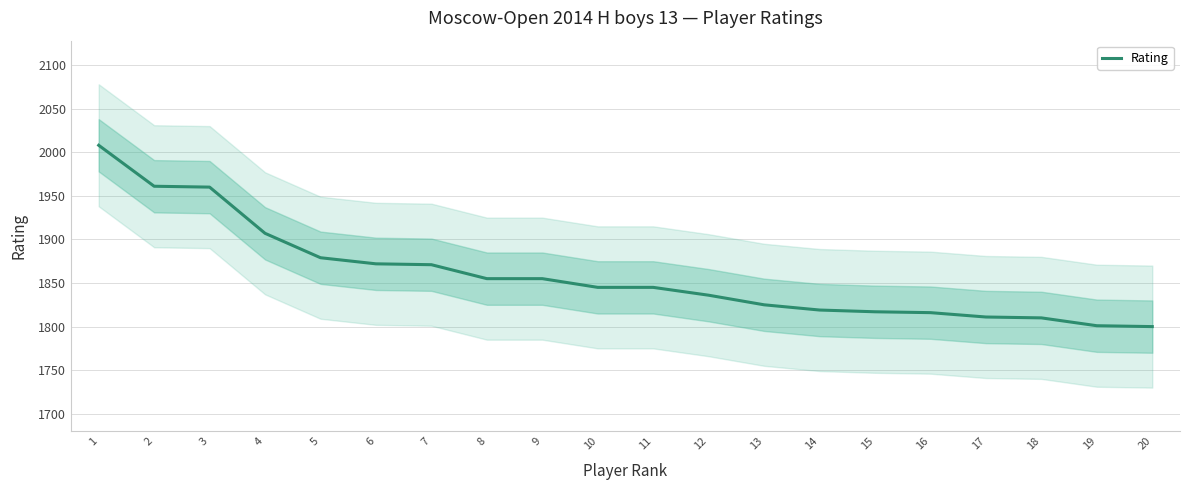

What is the difference between the maximum and minimum values?

208